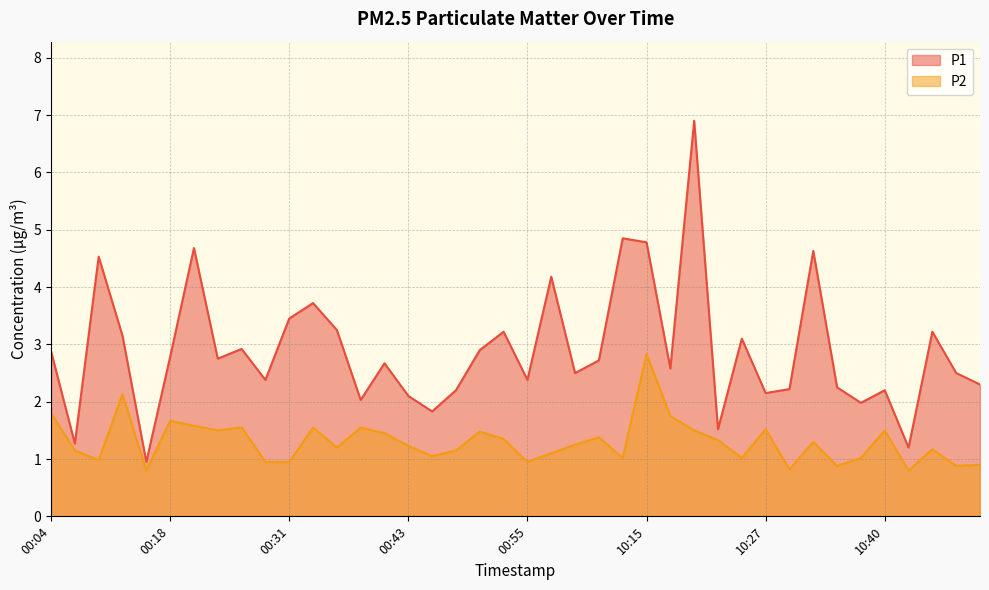

List the labels in order of P1 value, largest first.

10:20, 01:05, 10:15, 00:21, 10:32, 00:08, 00:57, 00:33, 00:31, 00:35, 00:53, 10:45, 00:11, 10:25, 00:26, 00:50, 00:04, 00:18, 00:23, 01:02, 00:40, 10:18, 01:00, 10:47, 00:28, 00:55, 10:52, 10:35, 10:30, 00:48, 10:40, 10:27, 00:43, 00:38, 10:37, 00:45, 10:22, 00:06, 10:42, 00:13